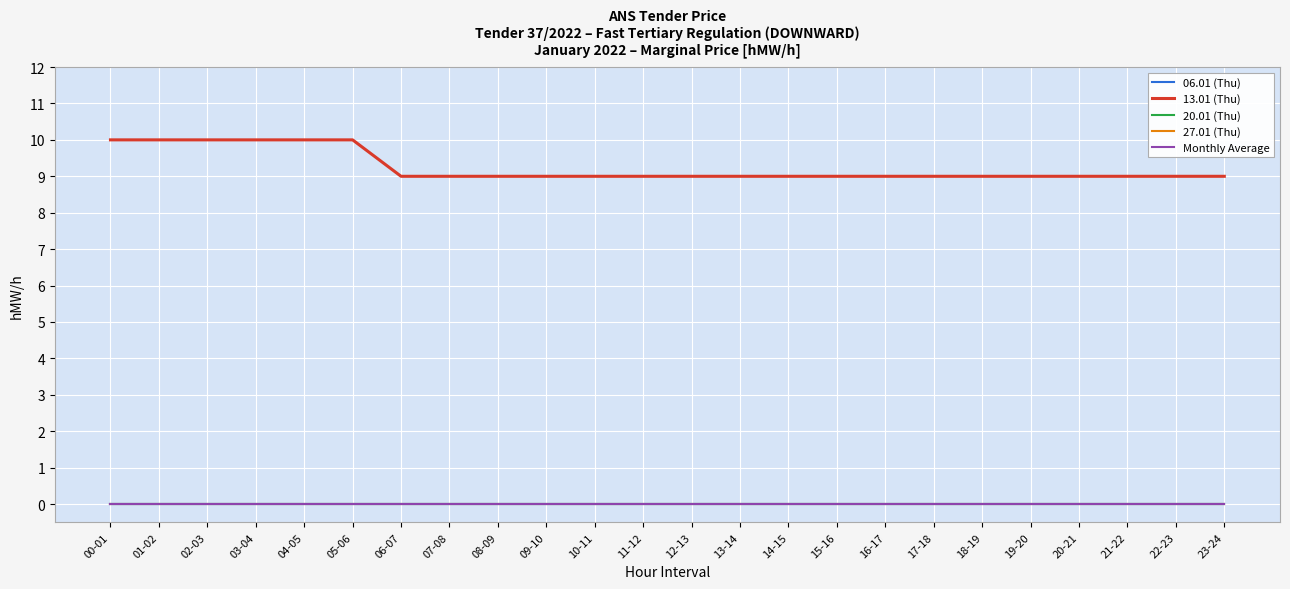

Does the chart have visible grid lines?

Yes